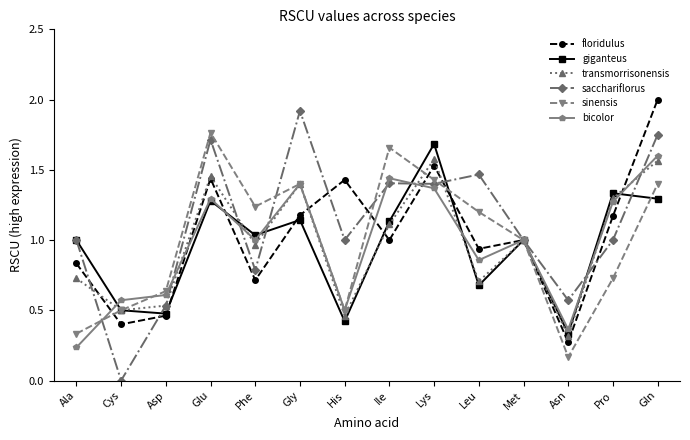

How many interior local valleys does the floridulus series have?

5